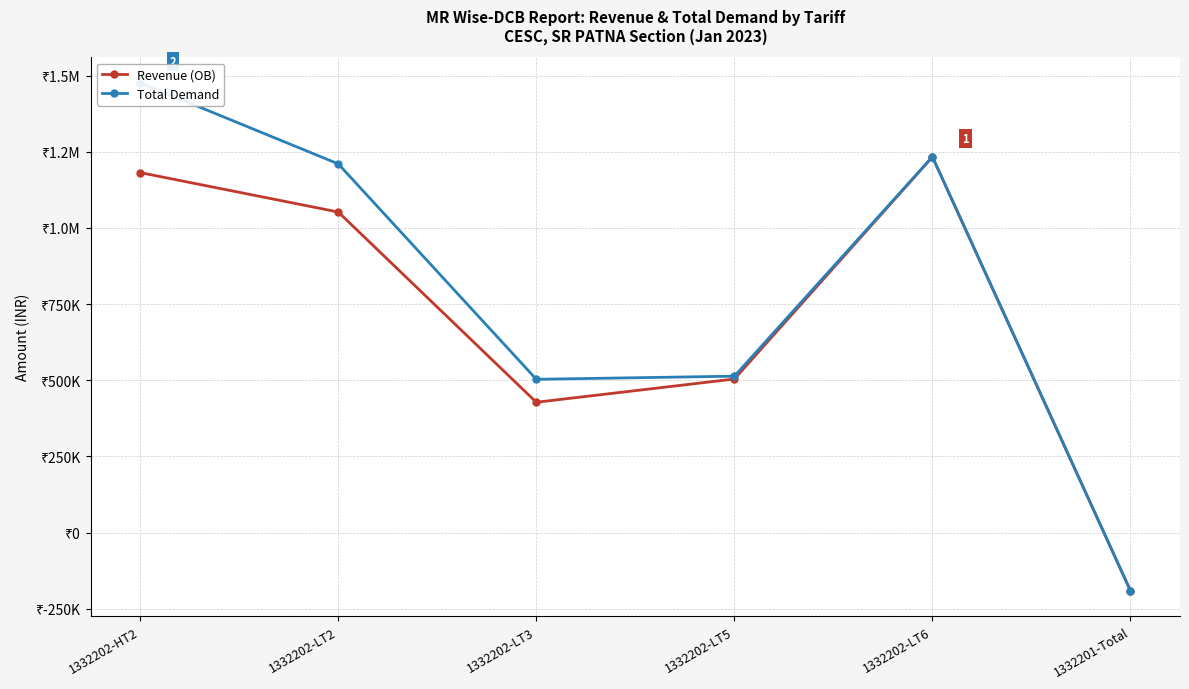

What is the difference between the maximum and second lowest values in the Total Demand series?

973564.2